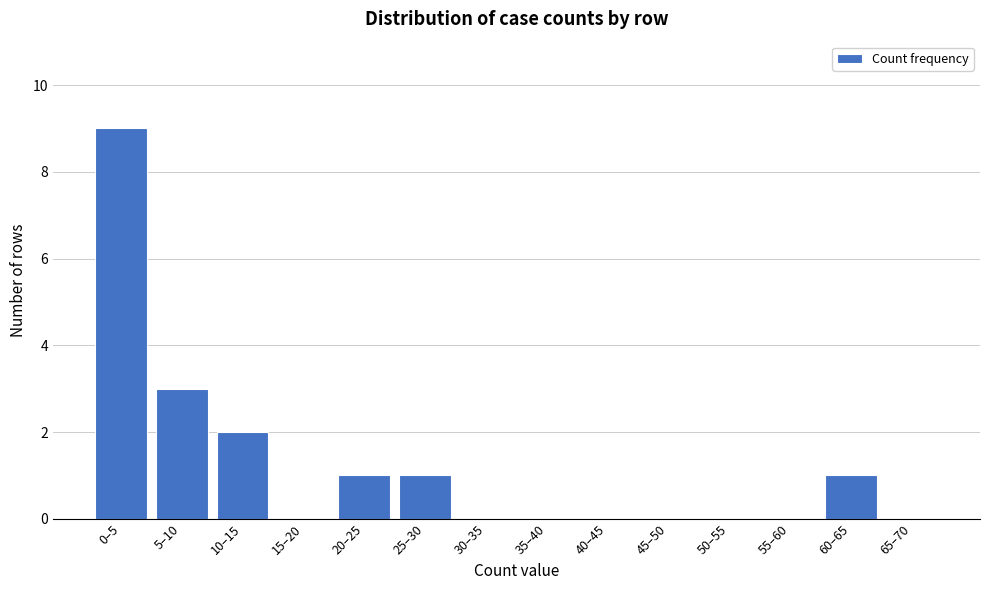

Reading left to right, transcribe all the data shown in this chart.

0–5=9	5–10=3	10–15=2	15–20=0	20–25=1	25–30=1	30–35=0	35–40=0	40–45=0	45–50=0	50–55=0	55–60=0	60–65=1	65–70=0